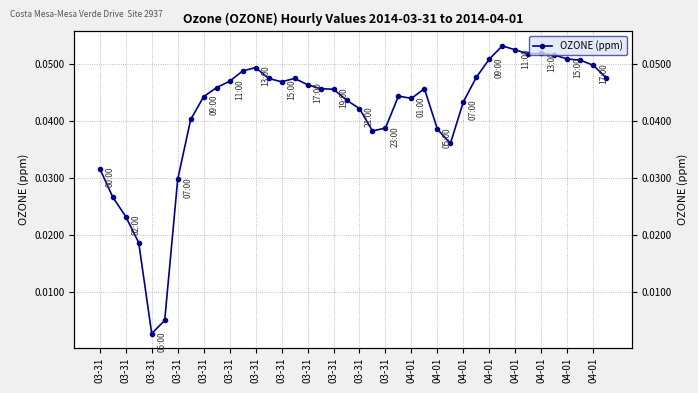

Count the number of categories in the chart.

40